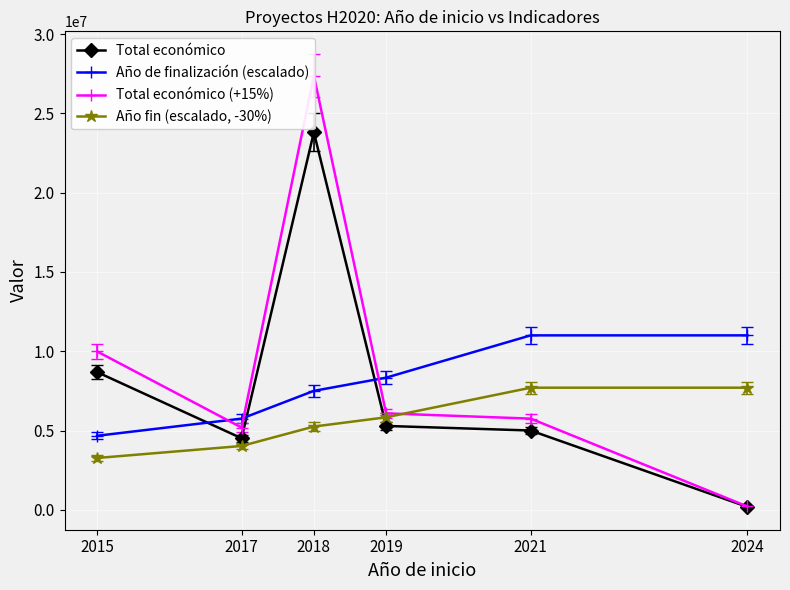

How many data points in Total económico are less than 5288818?

3